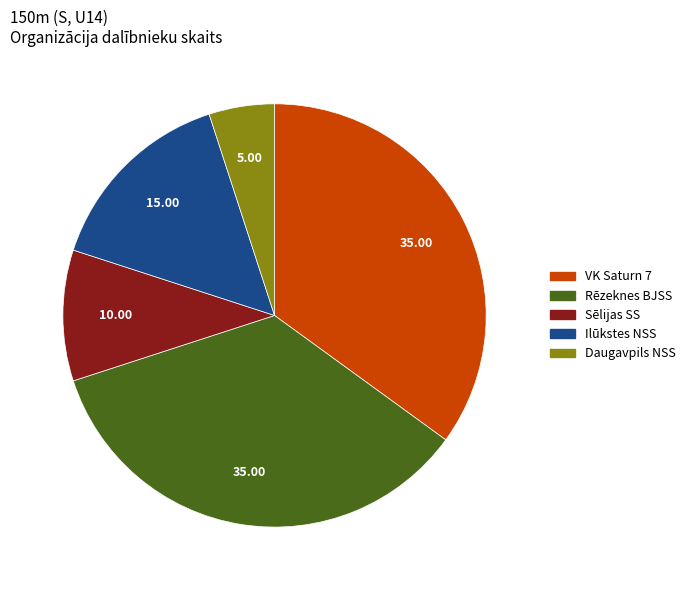

Do Daugavpils NSS and VK Saturn 7 together represent more than half of the pie?

No